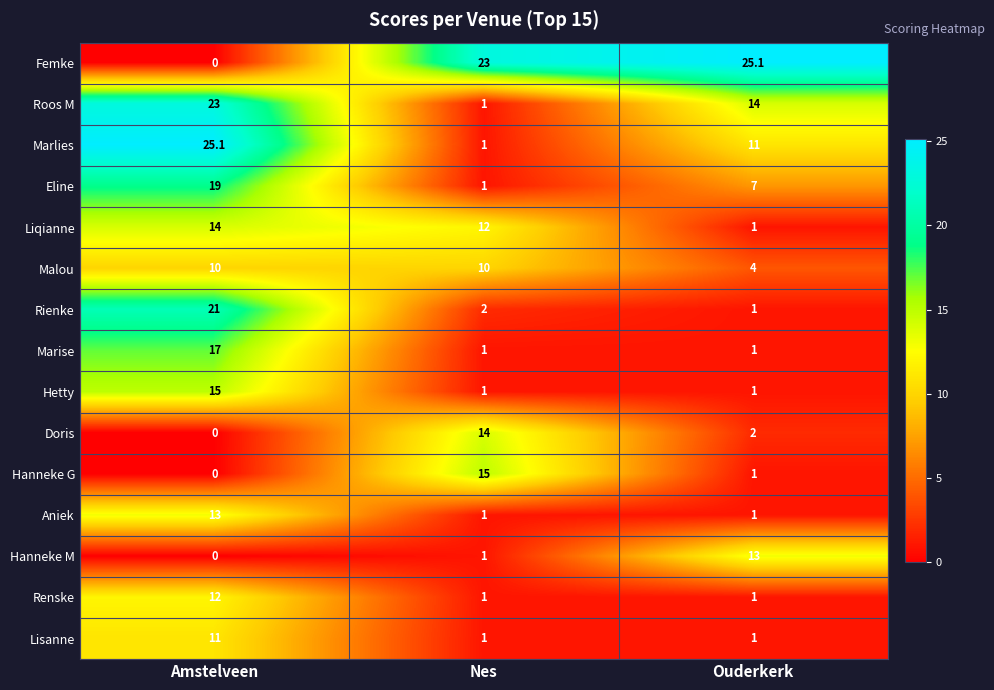

At which label does Eline first exceed 7?

Amstelveen